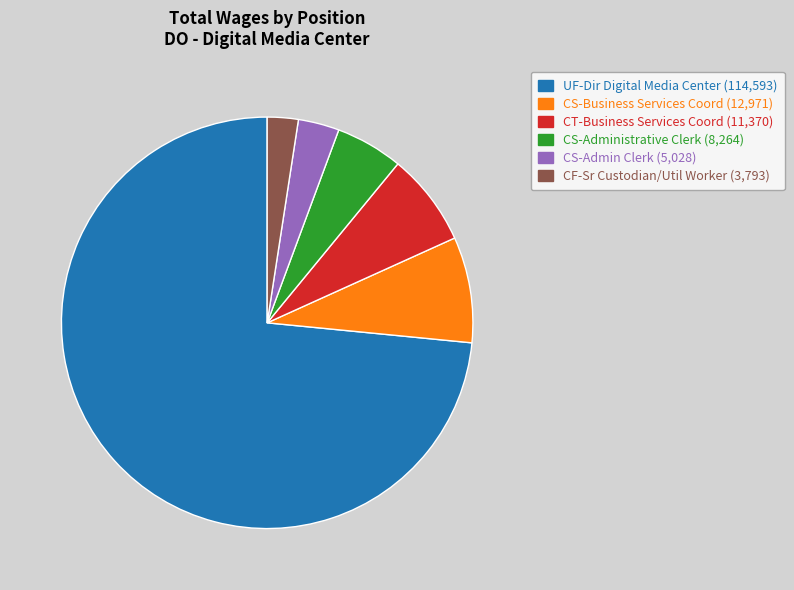

Count the number of slices in the pie.

6